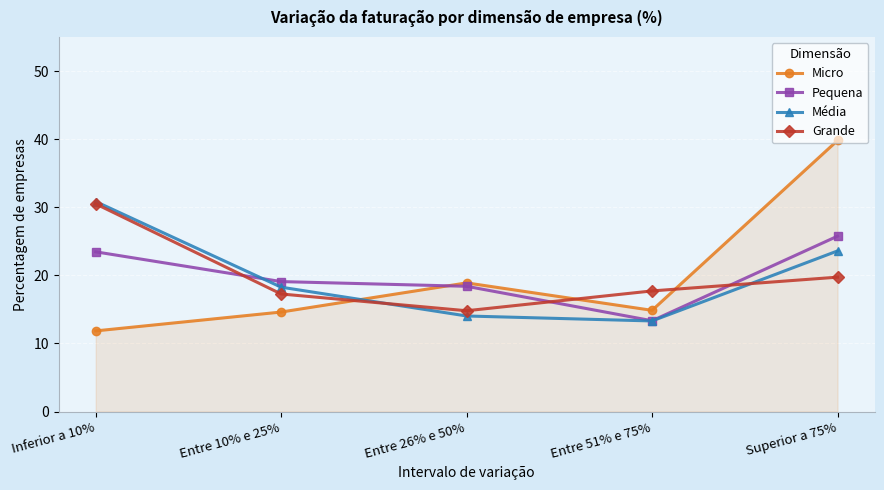

What is the spread (max minus min) of values at Entre 51% e 75%?

4.4